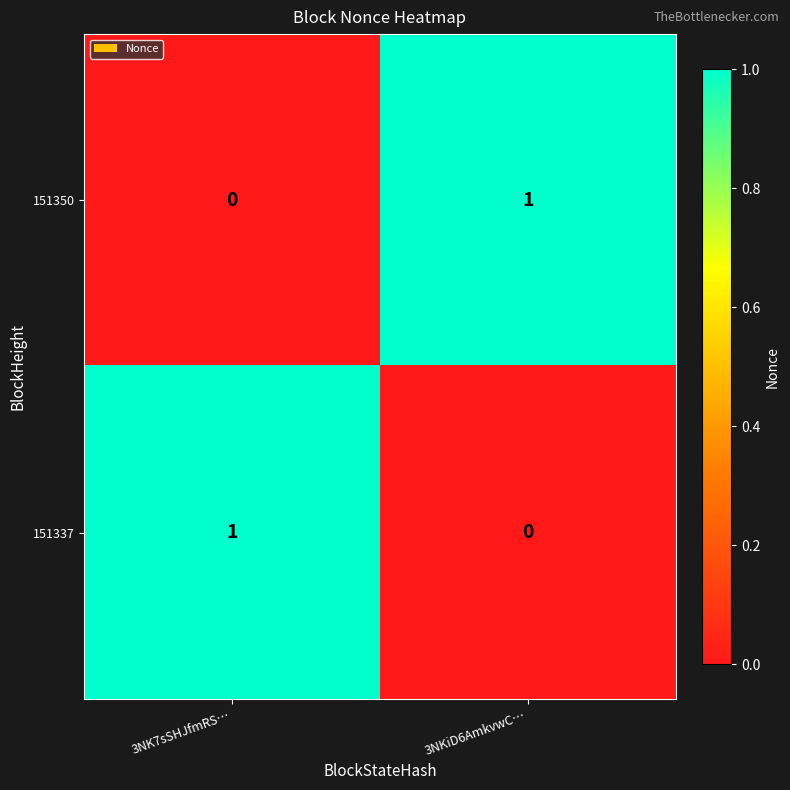

At which label does 151337 reach its peak?

3NK7sSHJfmRS…